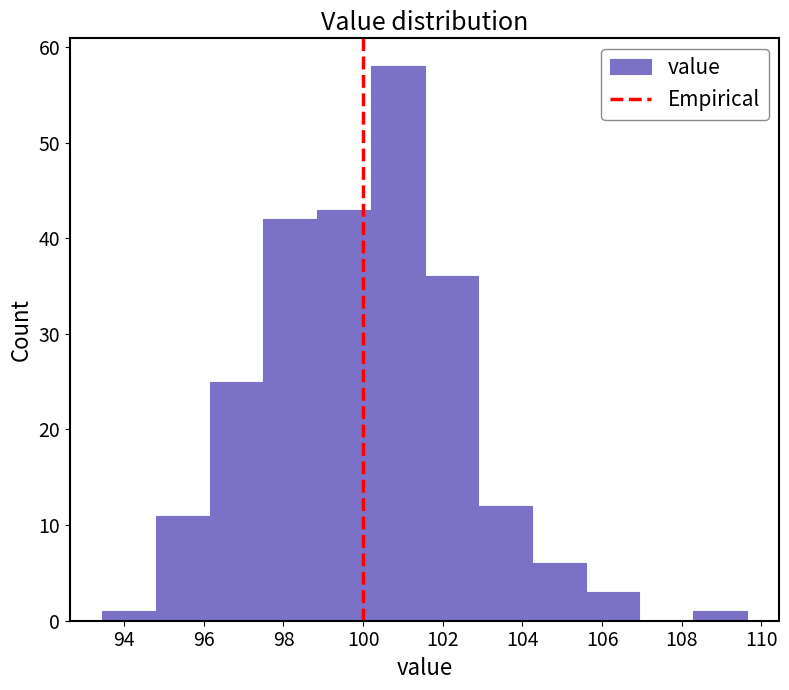

Reading left to right, transcribe this chart: for each bar, give the range it covers on the x-axis and its height. Neither the bar edges nor the heights are printed on the chart, so give them approximately, as read against the axes.

93.4 to 94.8: 1
94.8 to 96.2: 11
96.2 to 97.4: 25
97.4 to 98.8: 42
98.8 to 100.2: 43
100.2 to 101.6: 58
101.6 to 102.8: 36
102.8 to 104.2: 12
104.2 to 105.6: 6
105.6 to 107.0: 3
107.0 to 108.2: 0
108.2 to 109.6: 1